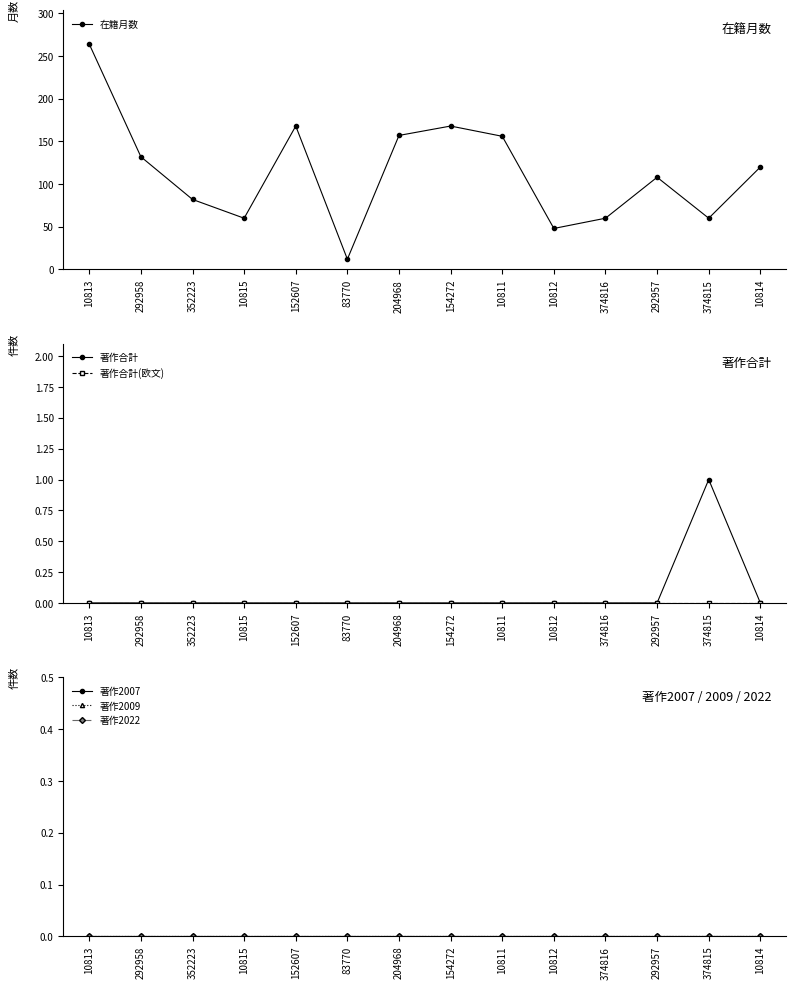

Is it true that 著作2009 equals 0 at 83770?

True